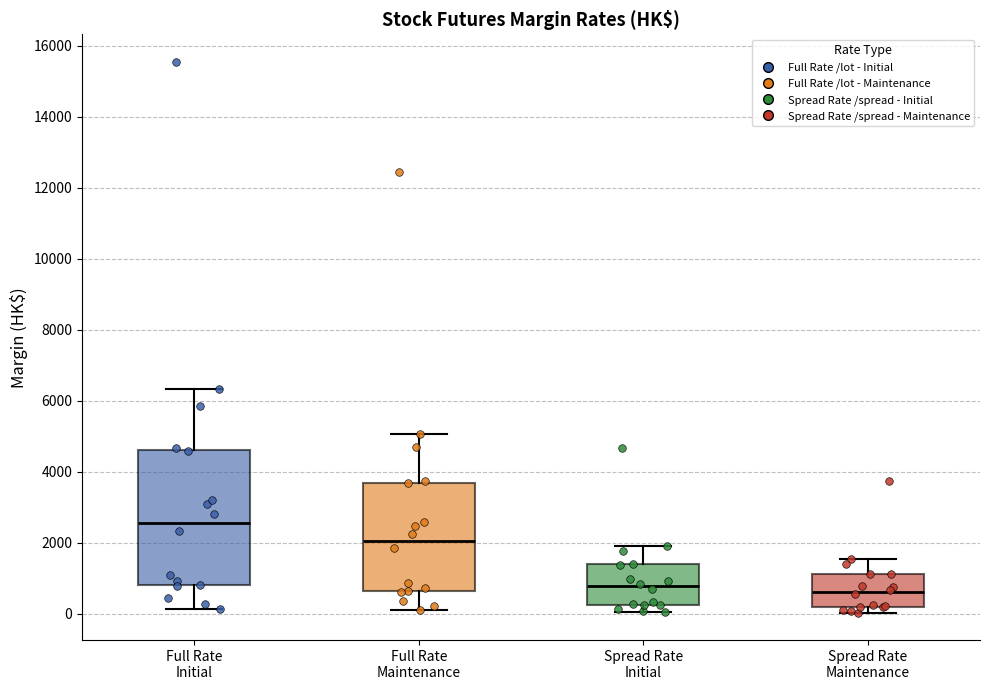

Comparing the boxes themselves (not the whiskers), which one is the tallest?

Full Rate Initial